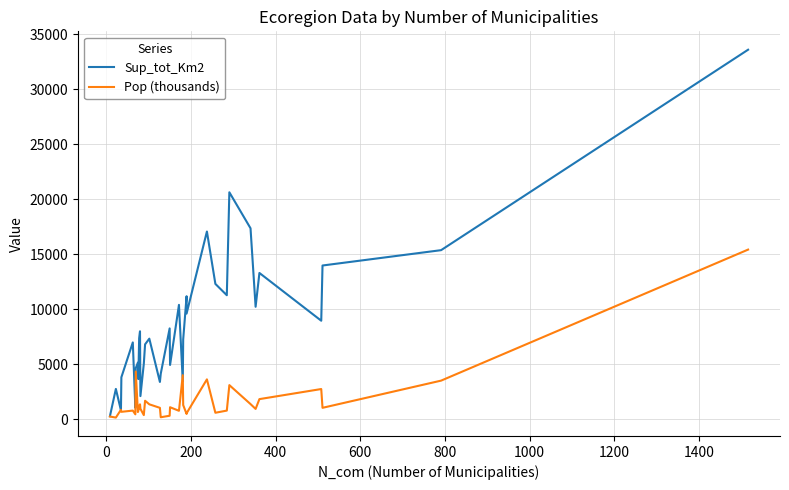

Where is the first local minimum for Sup_tot_Km2?

200